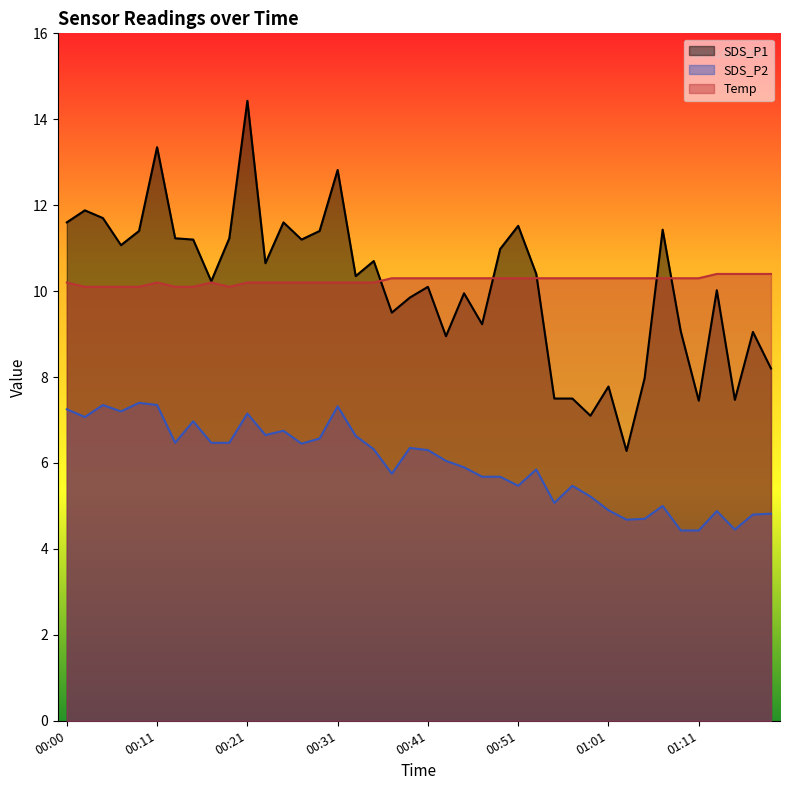

How many interior local peaks does the Temp series have?

2